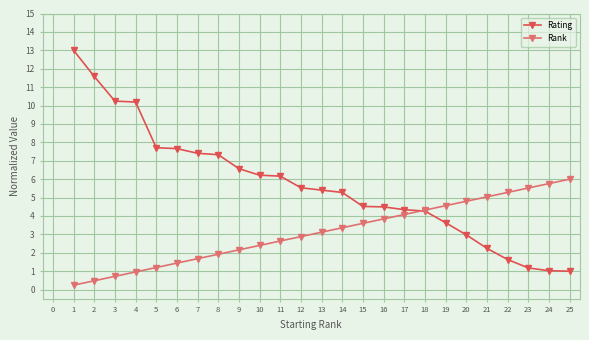

What is the sum of all Rating values?

141.6